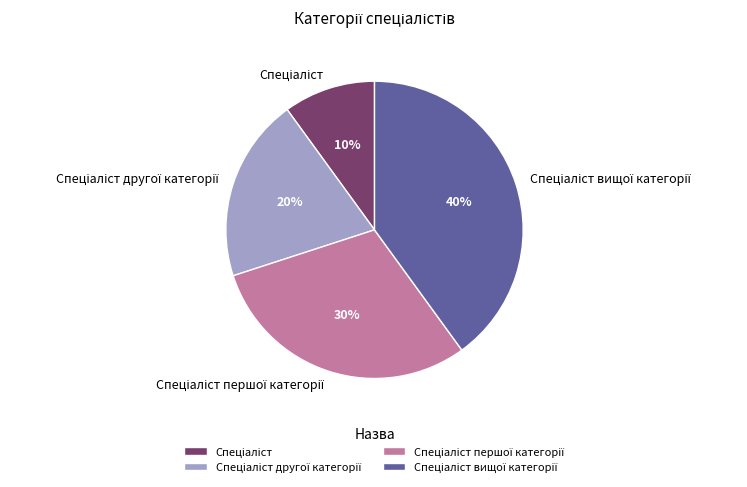

Does any single category account for the majority?

No